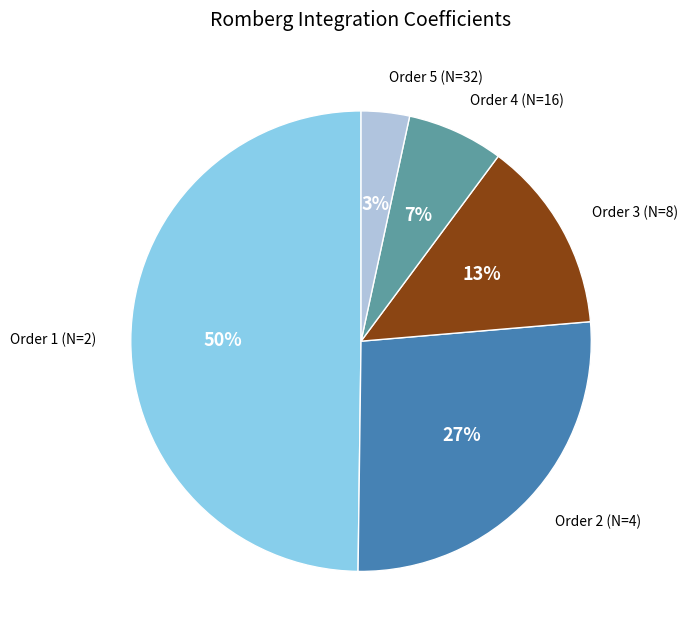

How many segments does this pie chart have?

5